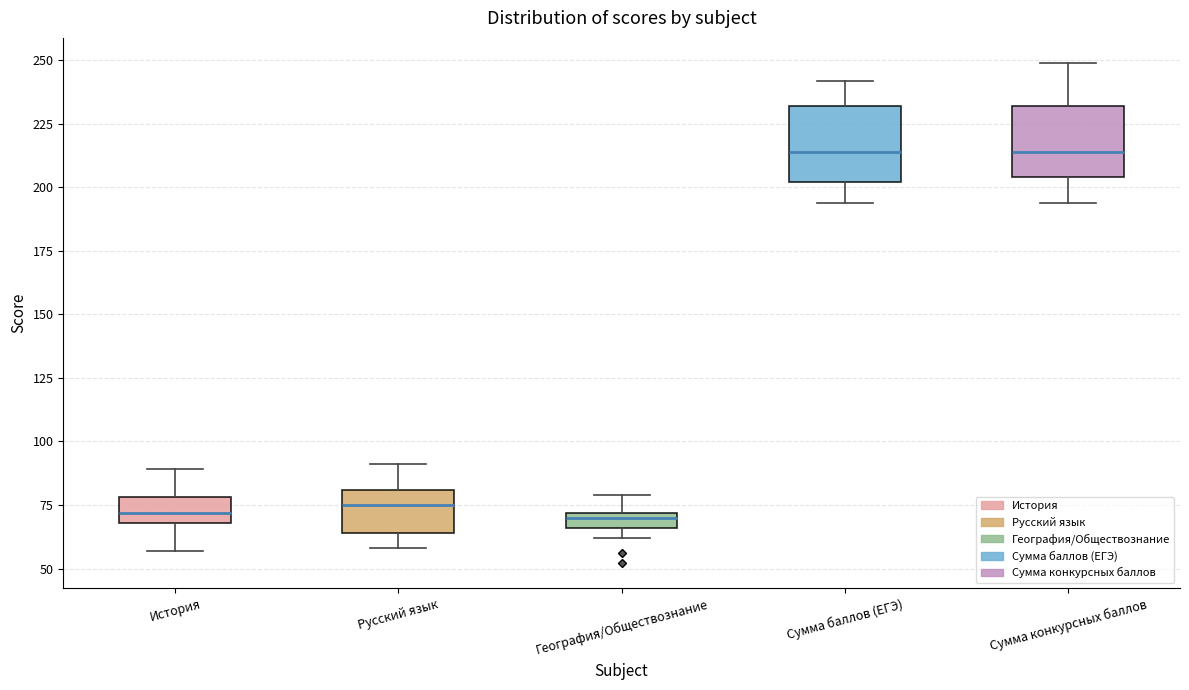

Where does the median line of the box for Русский язык sit on the y-axis? The values are not printed on the chart, so give them approximately, as read against the axis.

75